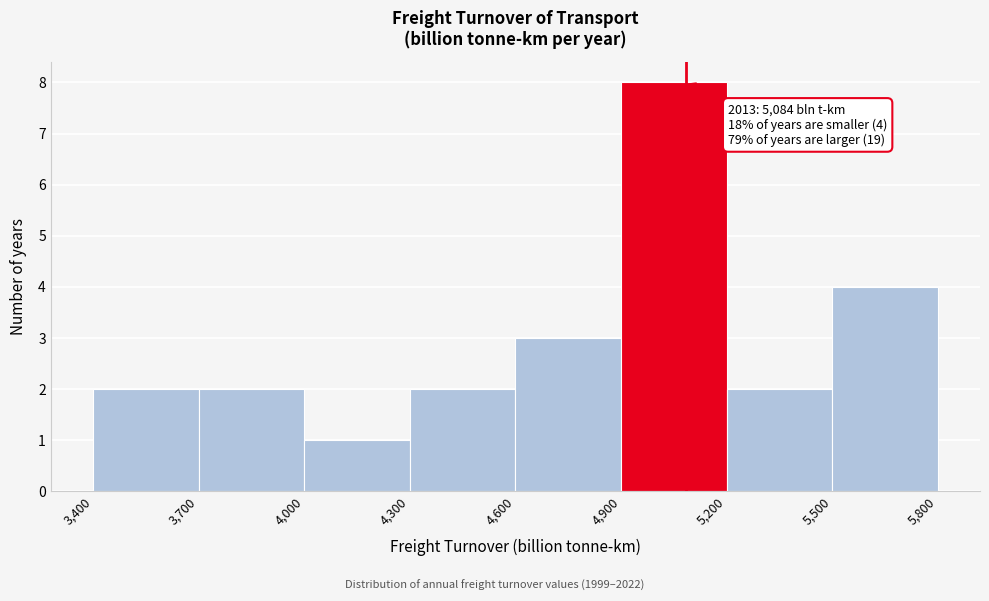

Over which range of the x-axis is the bar tallest?

4,900 to 5,200